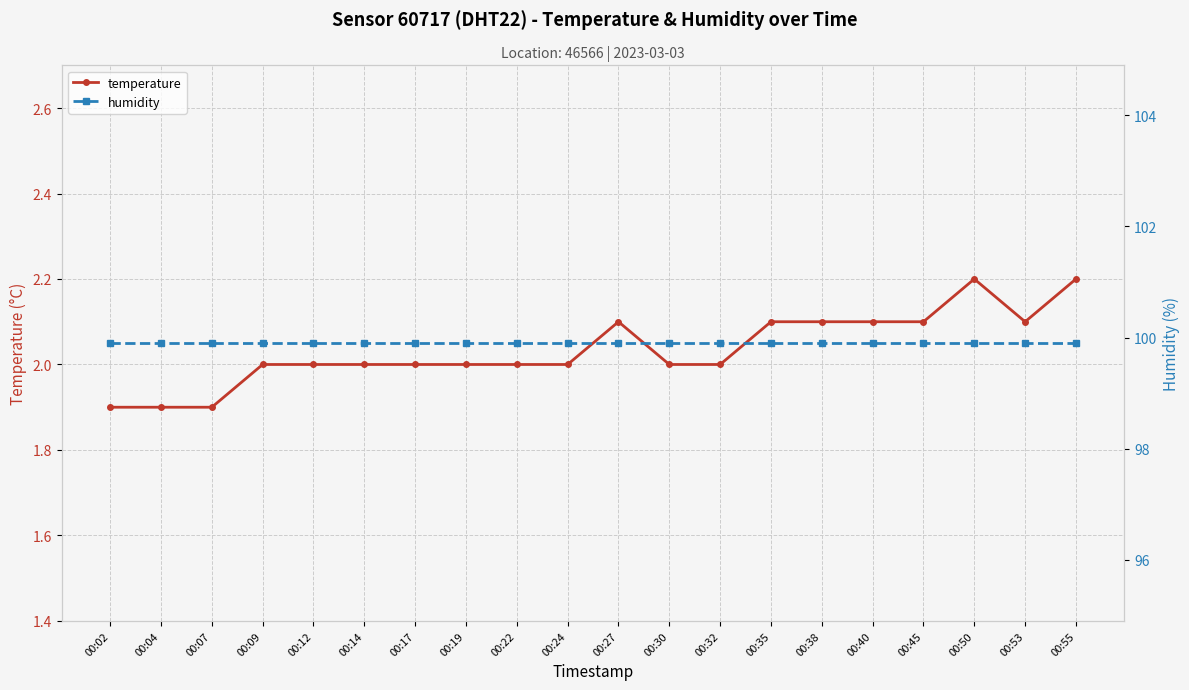

Which series has the largest range (max minus min)?

temperature